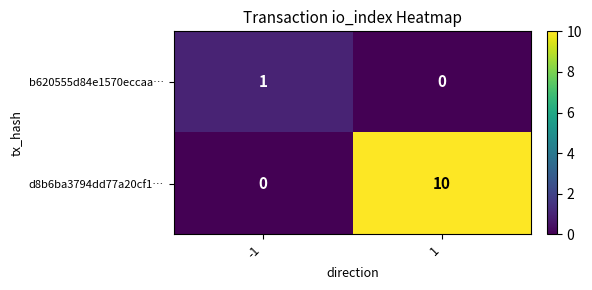

What is the greatest value displayed?

10